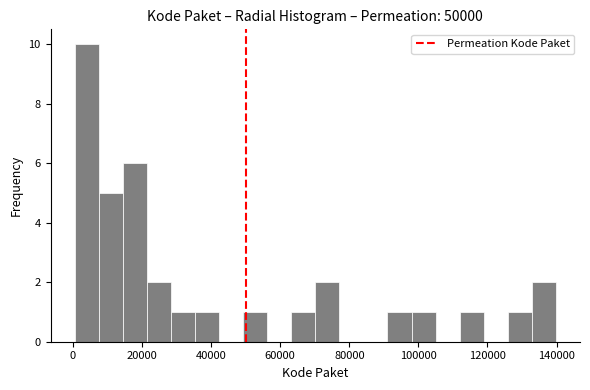

Around what value on the x-axis is the tallest bar? Give the approximate position of its centre, as read against the axis.

4000